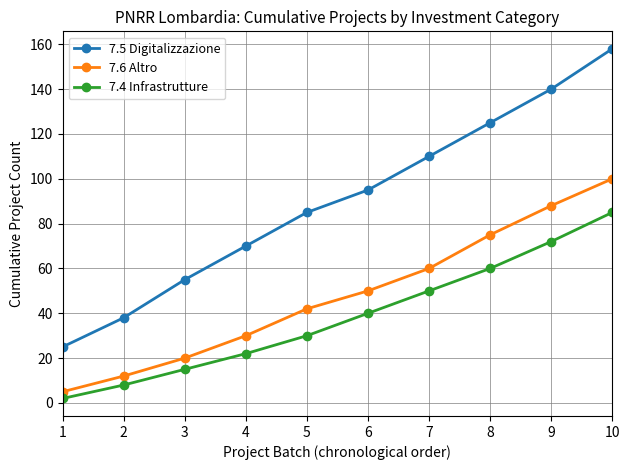

What is the sum of all 7.5 Digitalizzazione values?

901